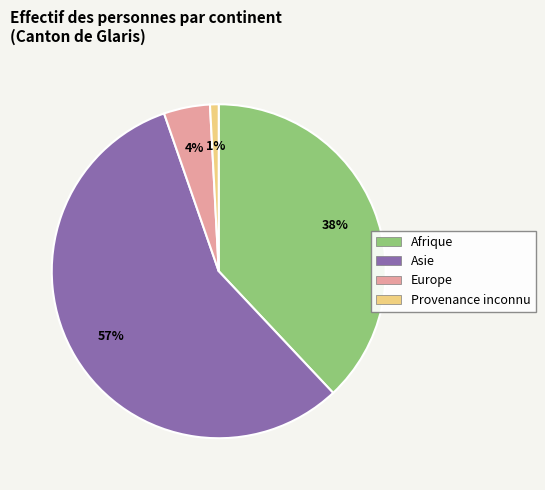

To the nearest percent, what percentage of the pie is Asie?

57%